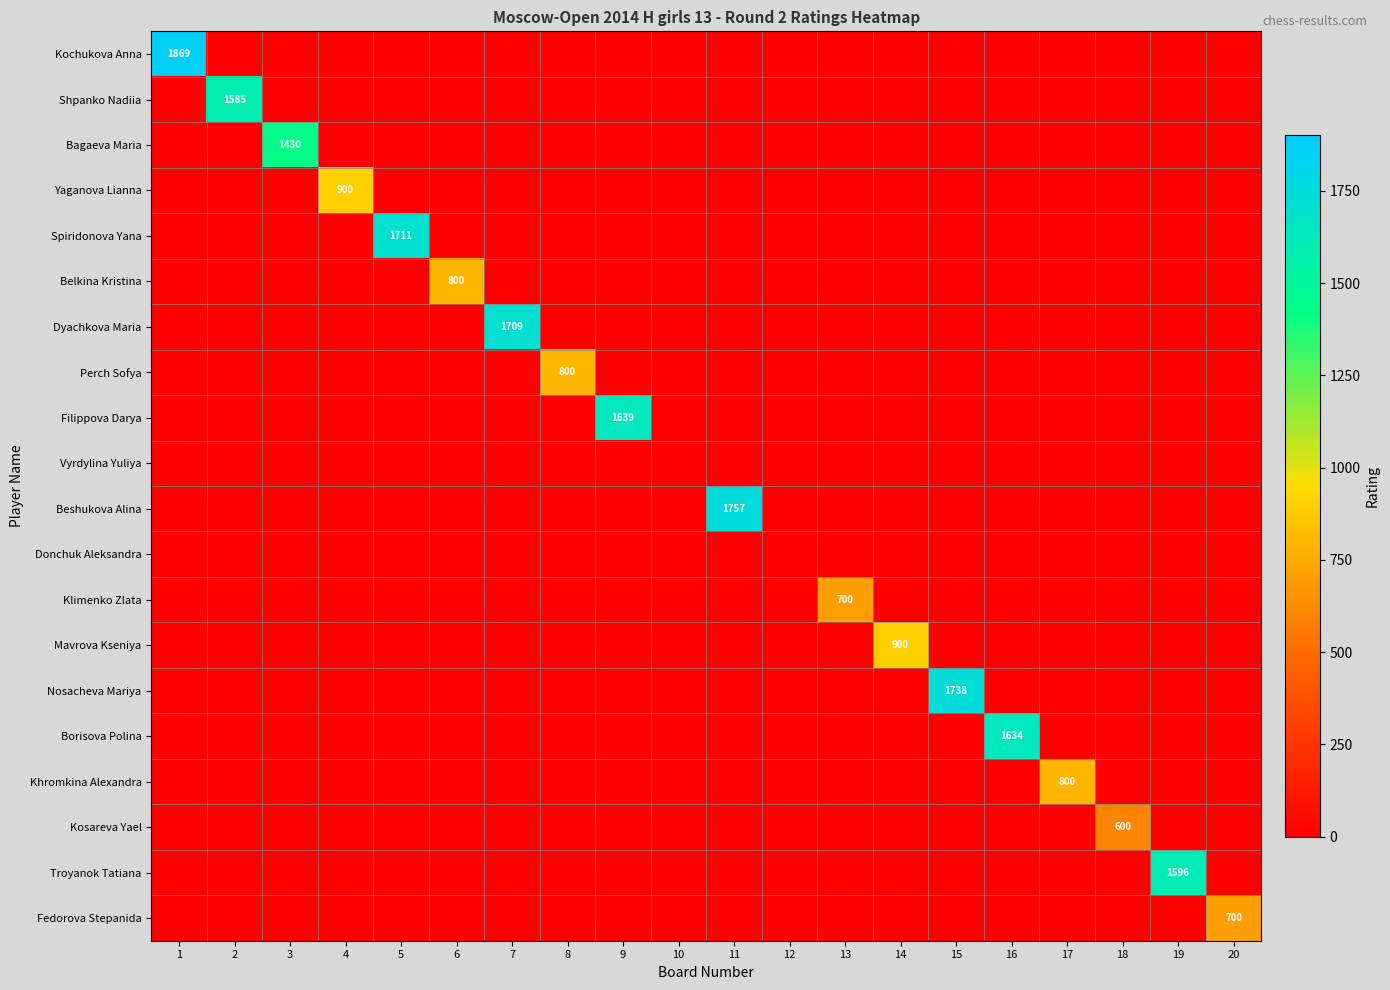

Which series changed the most between 6 and 14?

Mavrova Kseniya